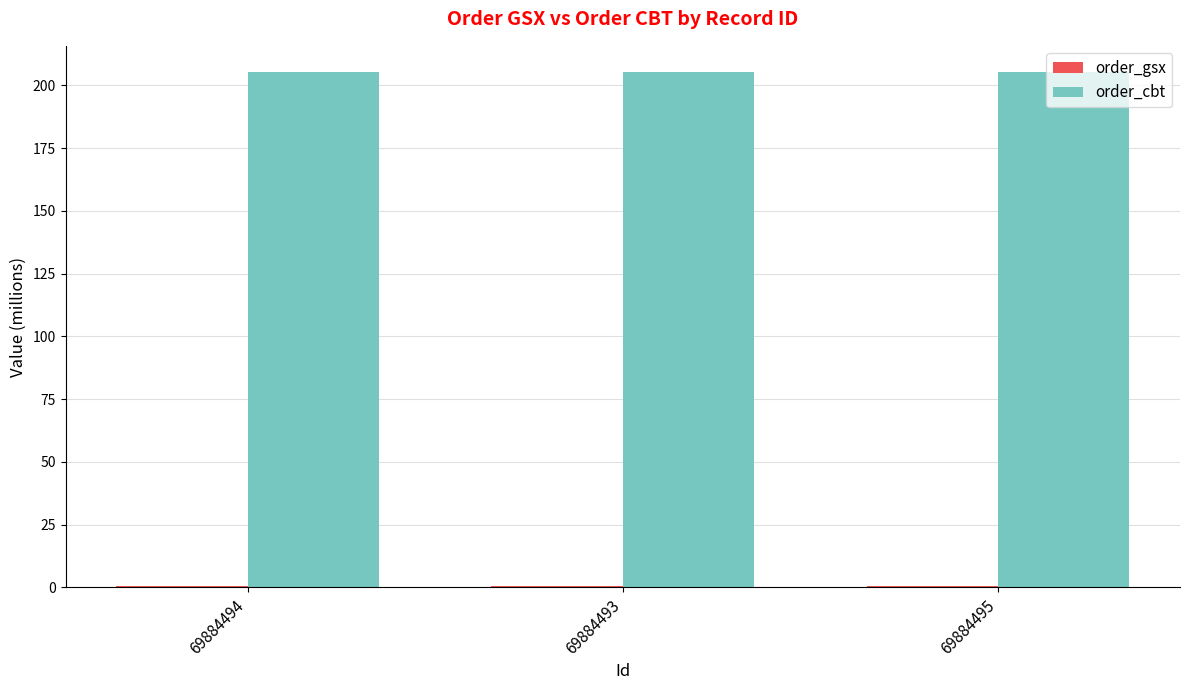

True or false: order_cbt has a value of 92.6 at 69884495.

False